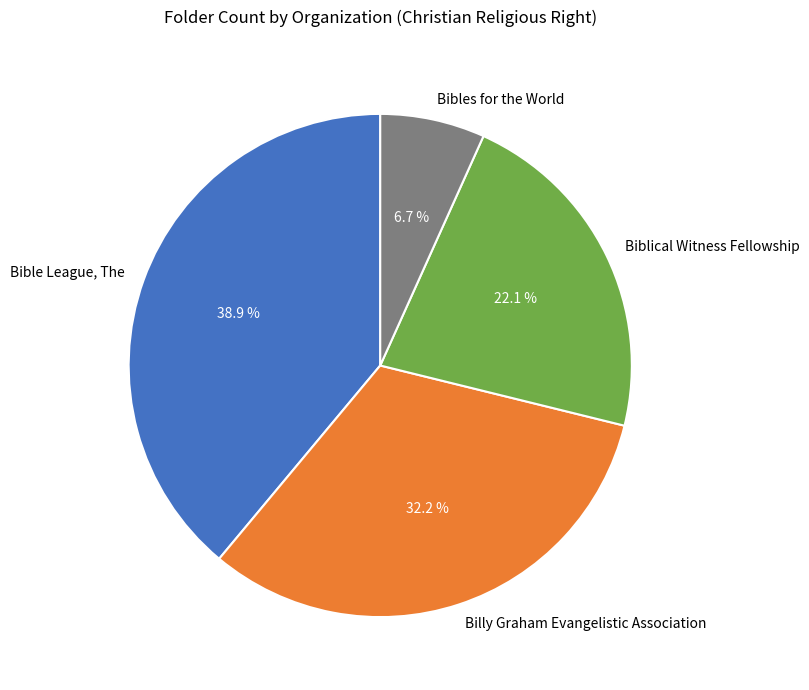

What is the ratio of the value at Bibles for the World to the value at Billy Graham Evangelistic Association?

0.2